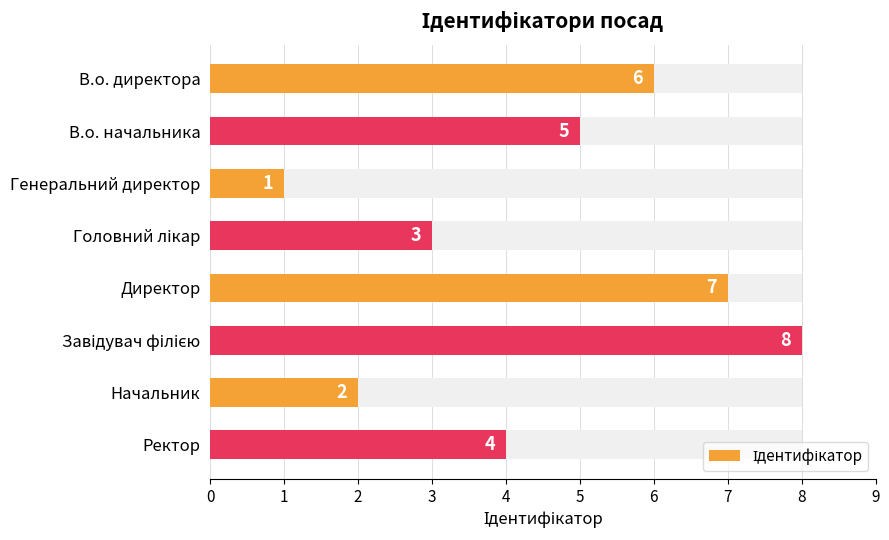

Count the values in the range 3 to 7.

5